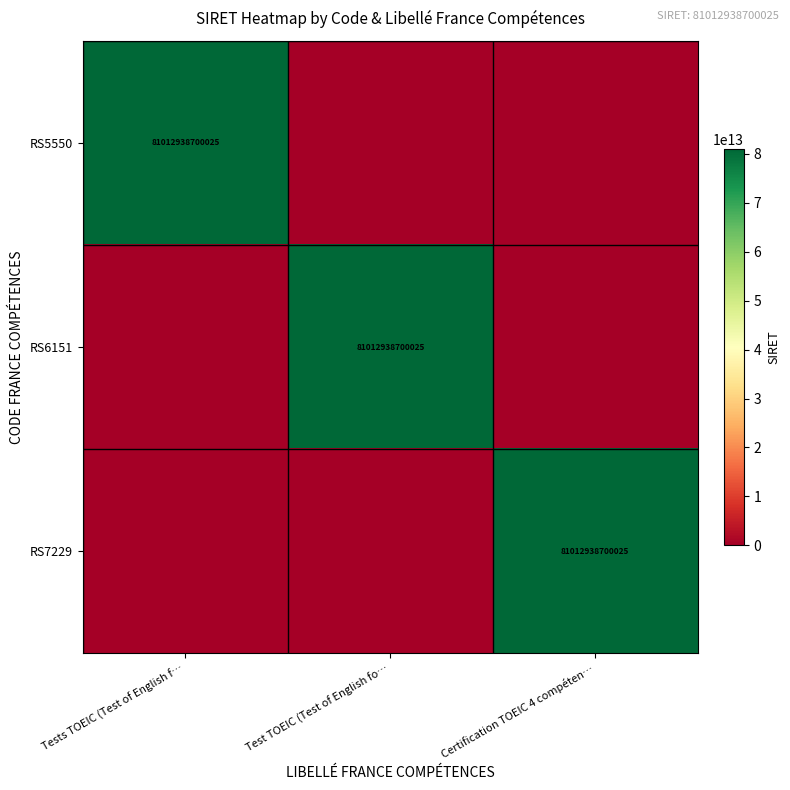

The RS6151 series shows 110424204438077 at Test TOEIC (Test of English fo…. True or false?

False